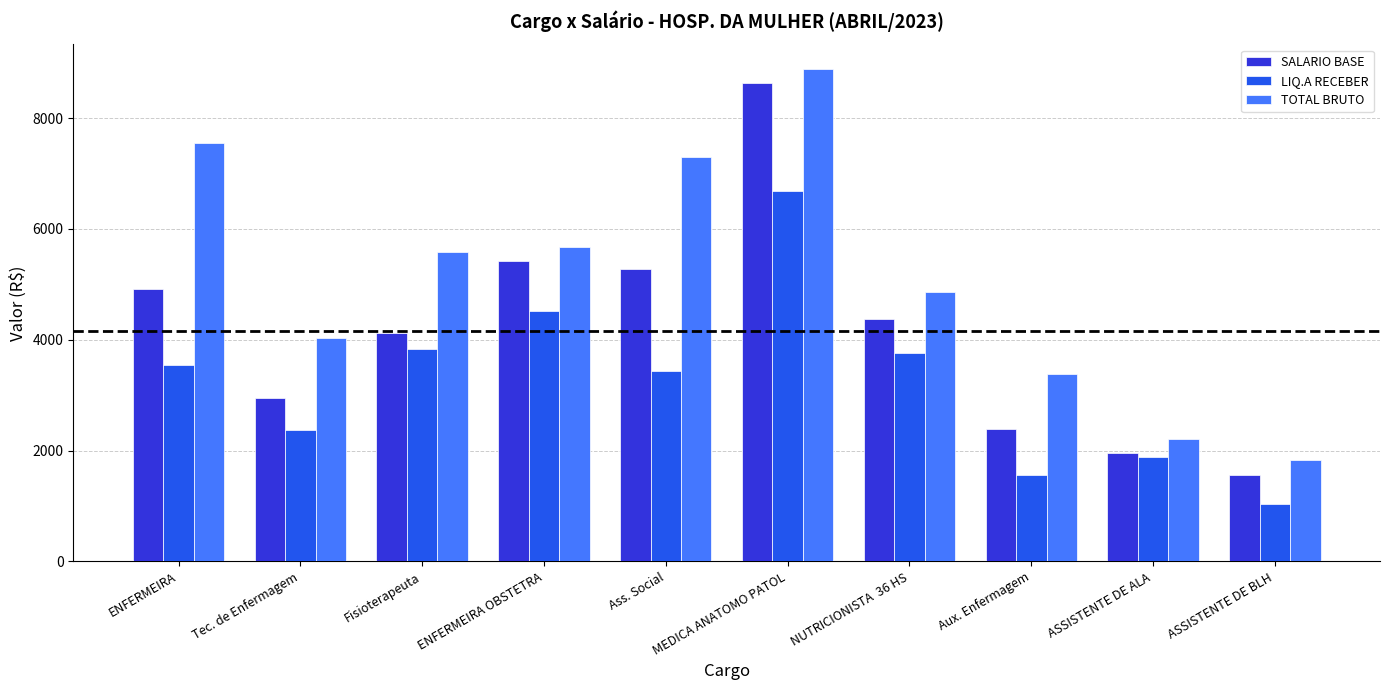

Reading left to right, what are all the values shown in this chart?

SALARIO BASE: 4922.1	2949.0	4130.0	5414.3	5276.9	8627.3	4373.2	2391.2	1951.4	1565.8
LIQ.A RECEBER: 3545.7	2366.0	3826.9	4521.6	3431.0	6677.0	3758.0	1559.6	1891.8	1038.5
TOTAL BRUTO: 7547.2	4031.0	5587.6	5674.7	7296.3	8887.7	4868.8	3384.9	2211.8	1826.2